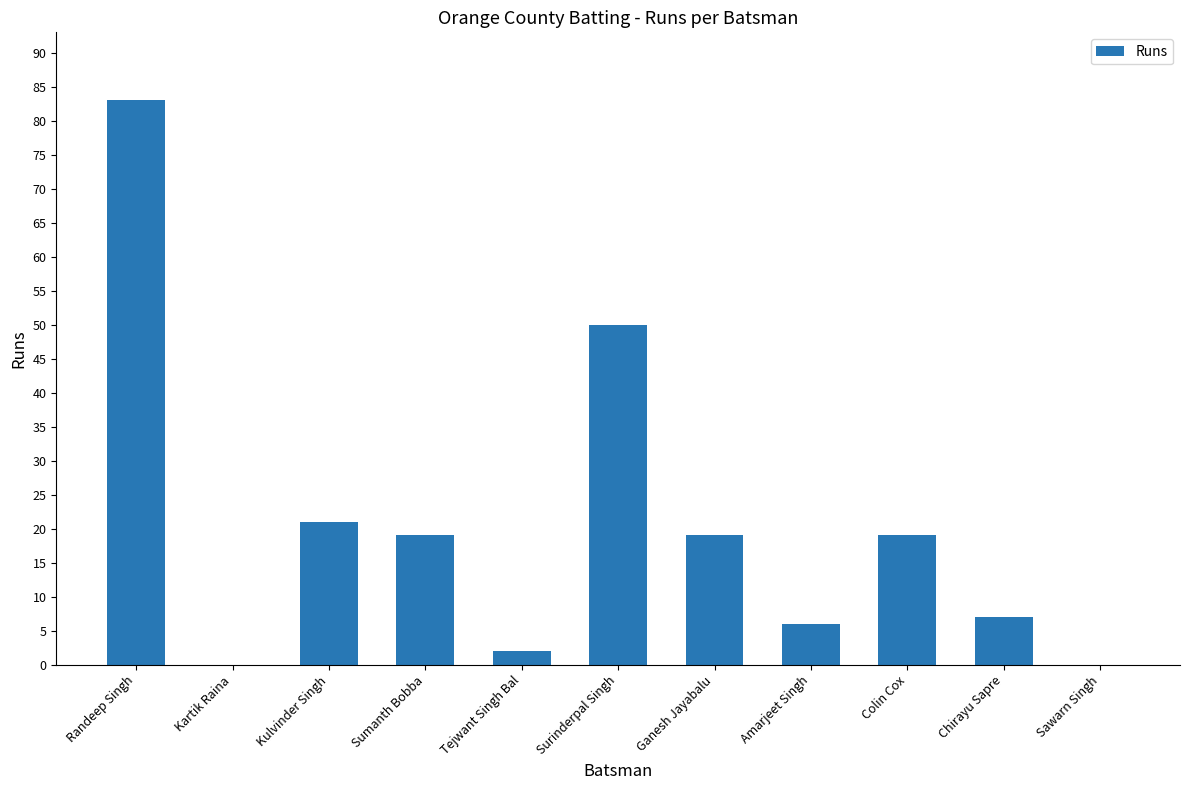

At which label does the data first exceed 19?

Randeep Singh